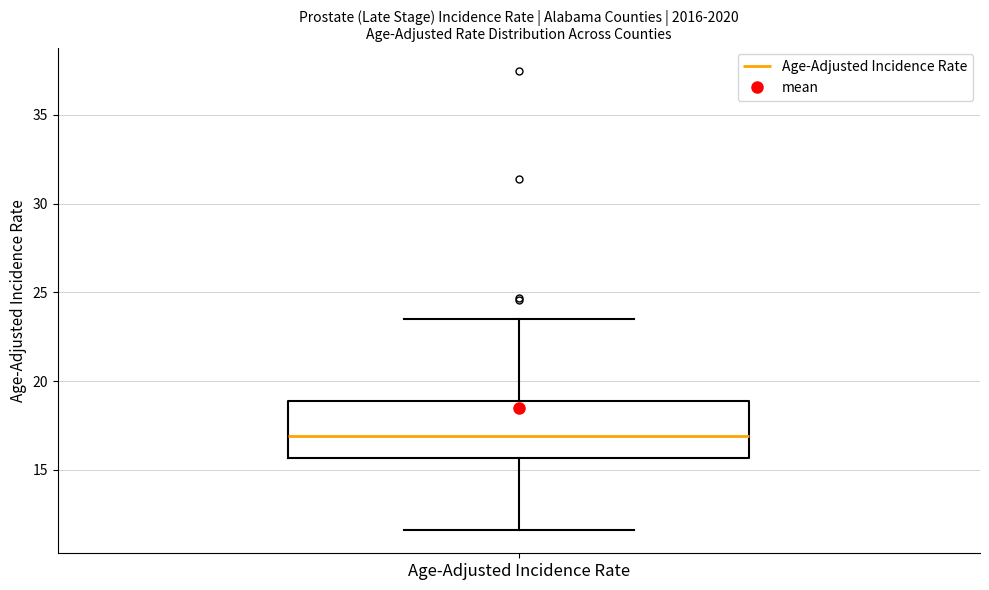

Where is the lower edge of the box for Age-Adjusted Incidence Rate on the y-axis? The values are not printed on the chart, so give them approximately, as read against the axis.

15.5